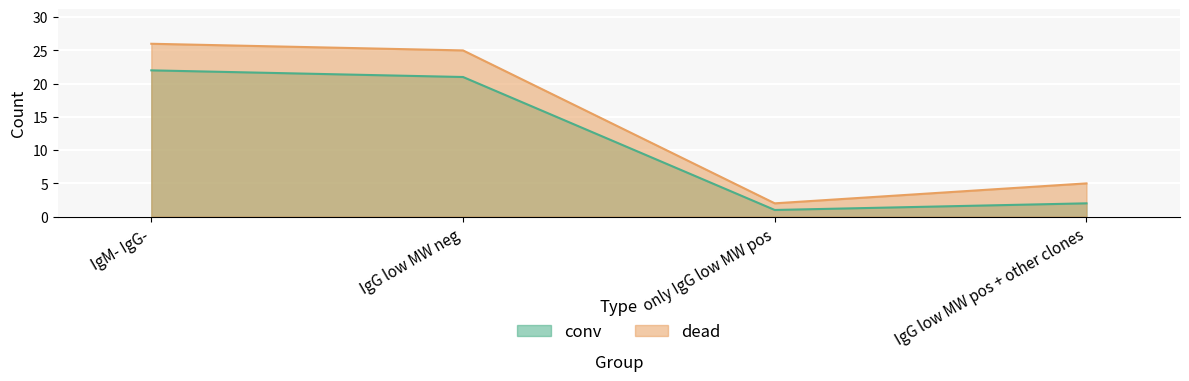

What is the difference between the dead values at IgM- IgG- and IgG low MW neg?

1